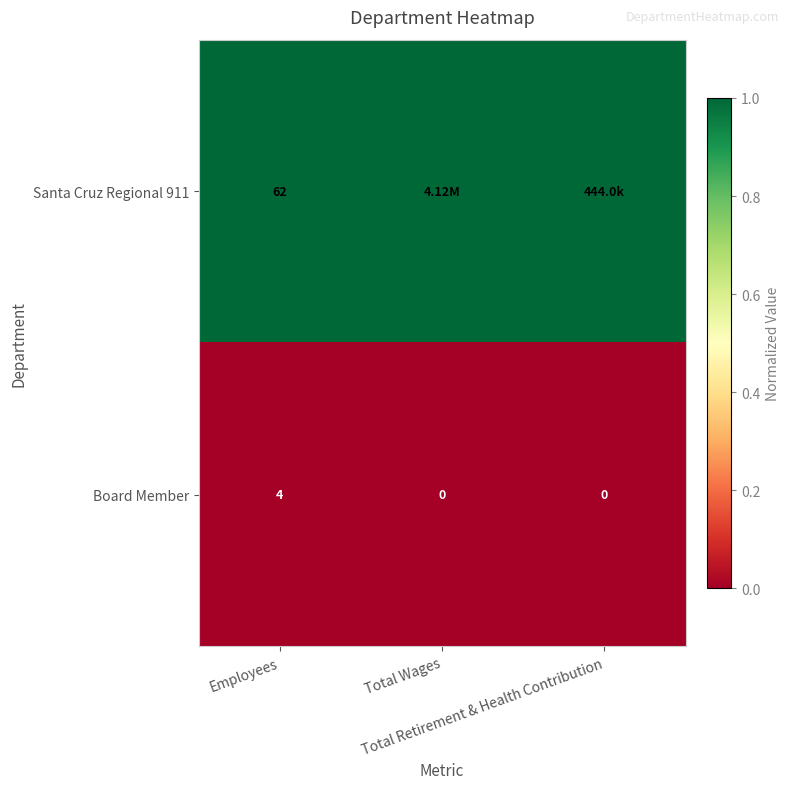

Which series has the widest spread of values?

Santa Cruz Regional 911